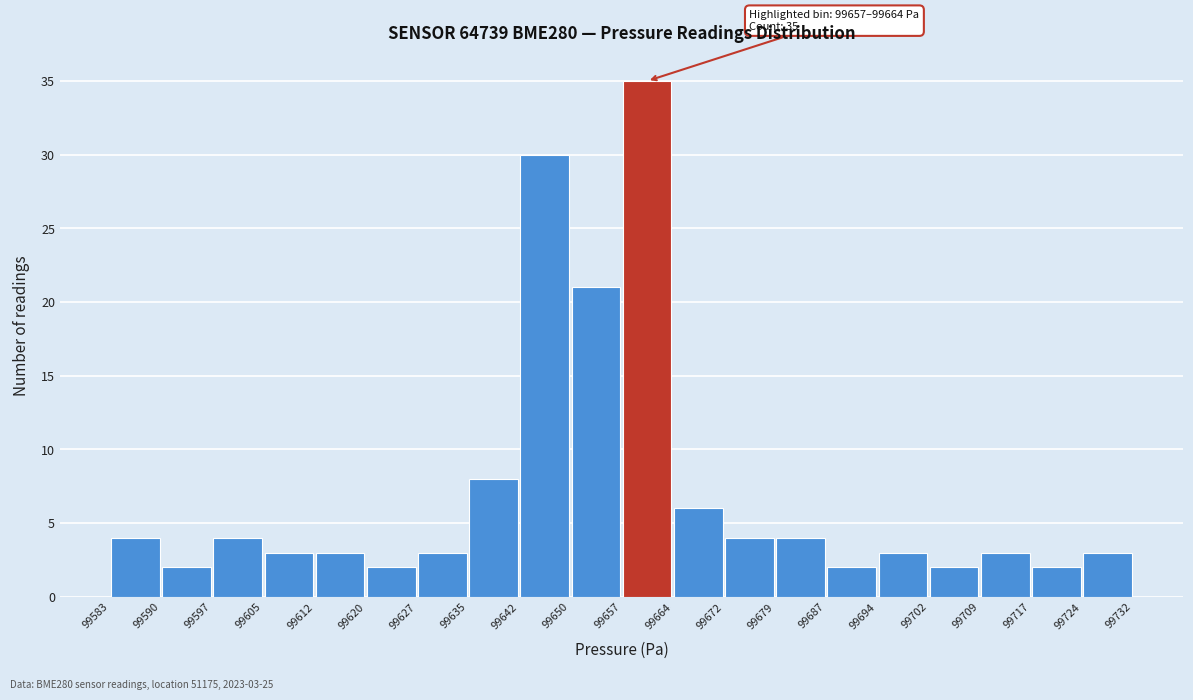

Which range on the x-axis has the tallest bar?

99657 to 99664